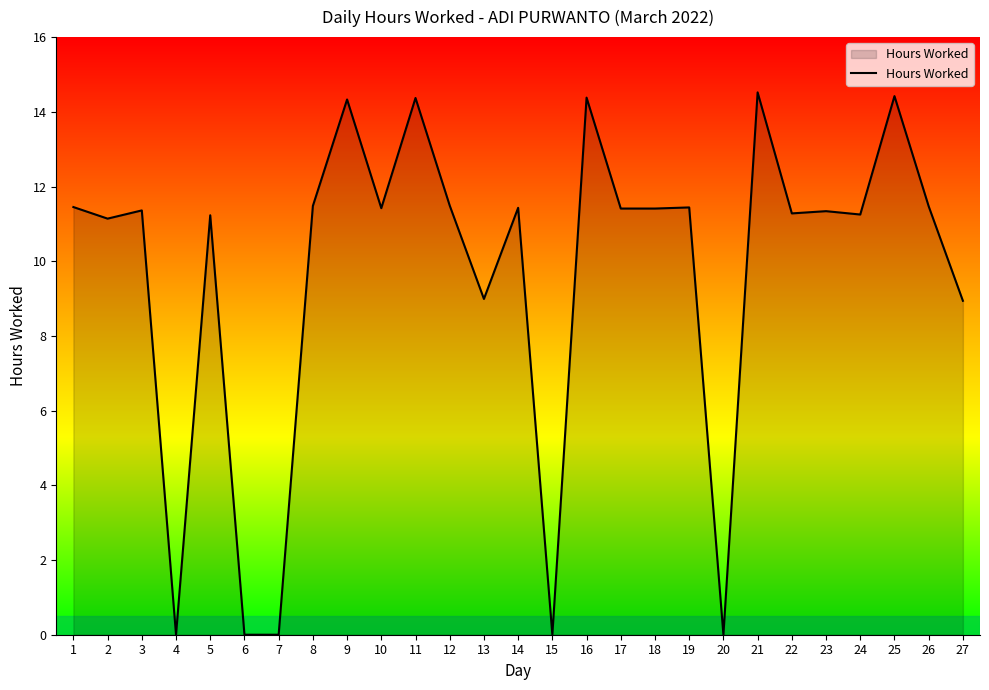

What is the change in value from 7 to 23?

+11.3